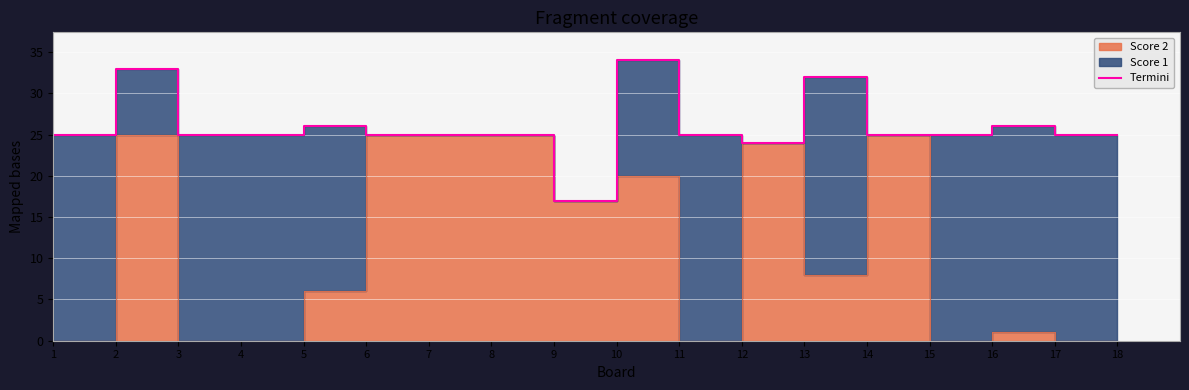

What is the sum of the values at 2 and 17?

58